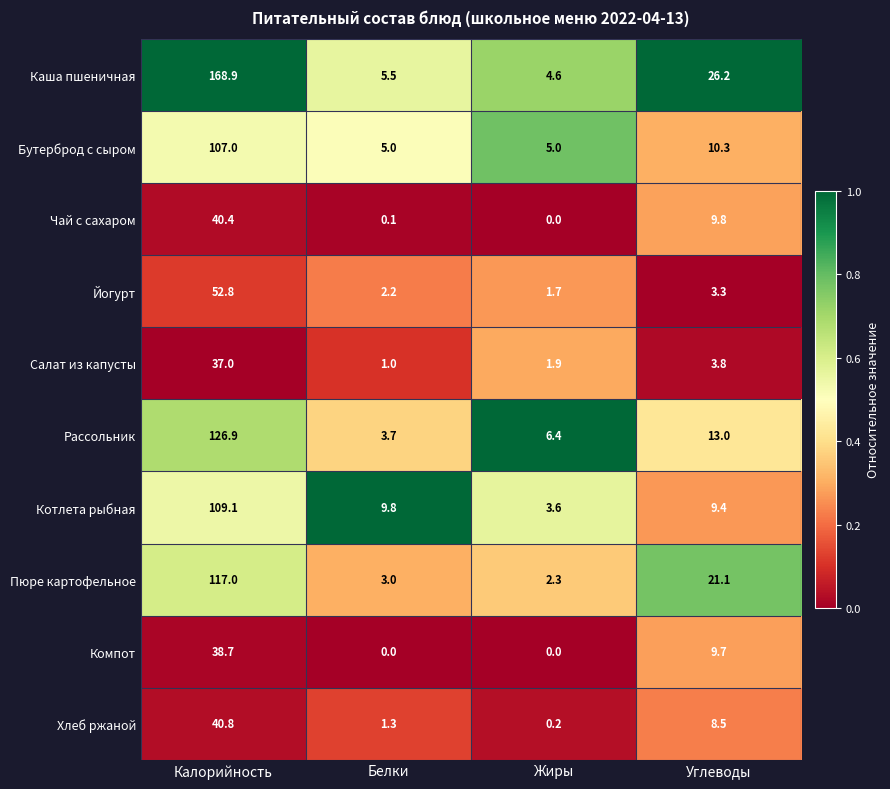

What is the difference between the Салат из капусты values at Жиры and Углеводы?

1.9